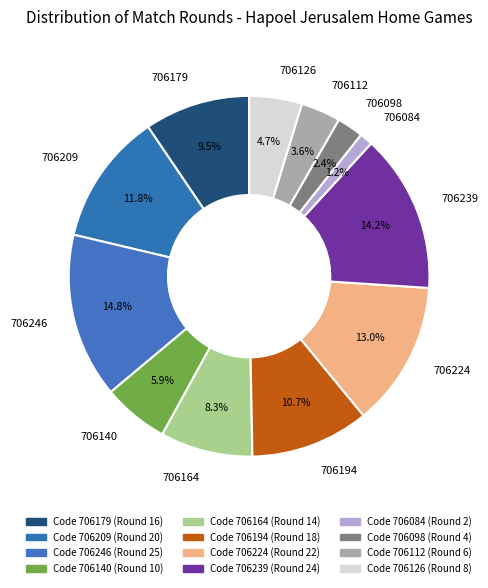

How many slices are in this pie chart?

12